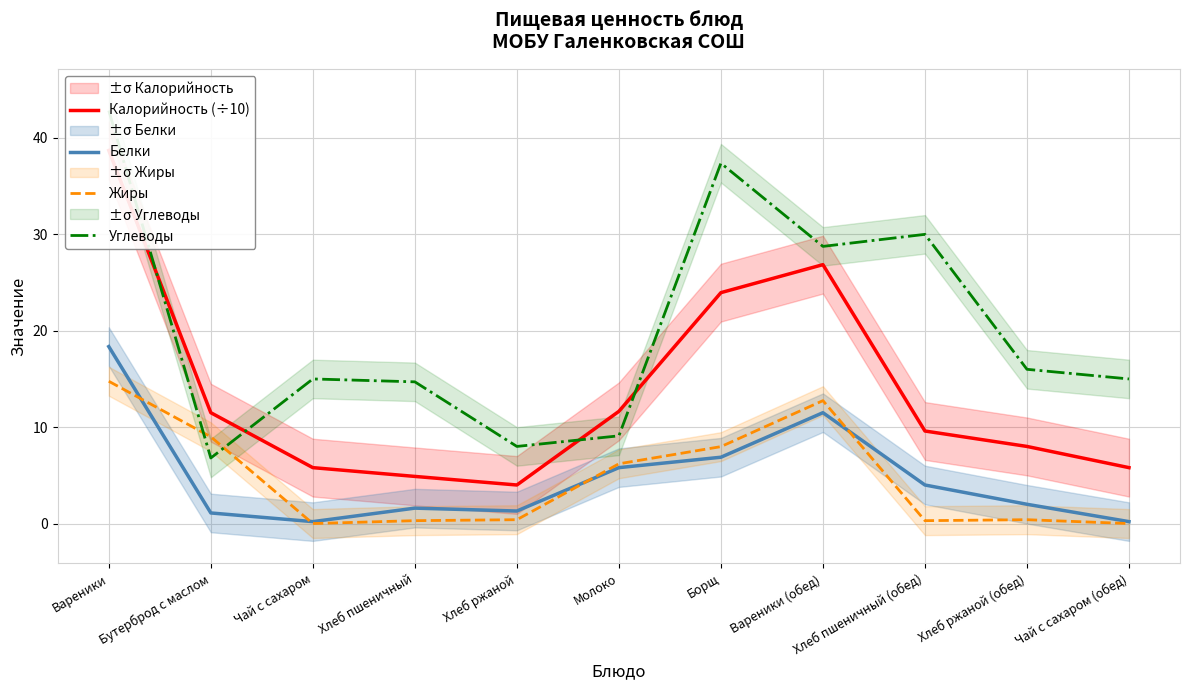

At which label does Углеводы reach its minimum?

Бутерброд с маслом